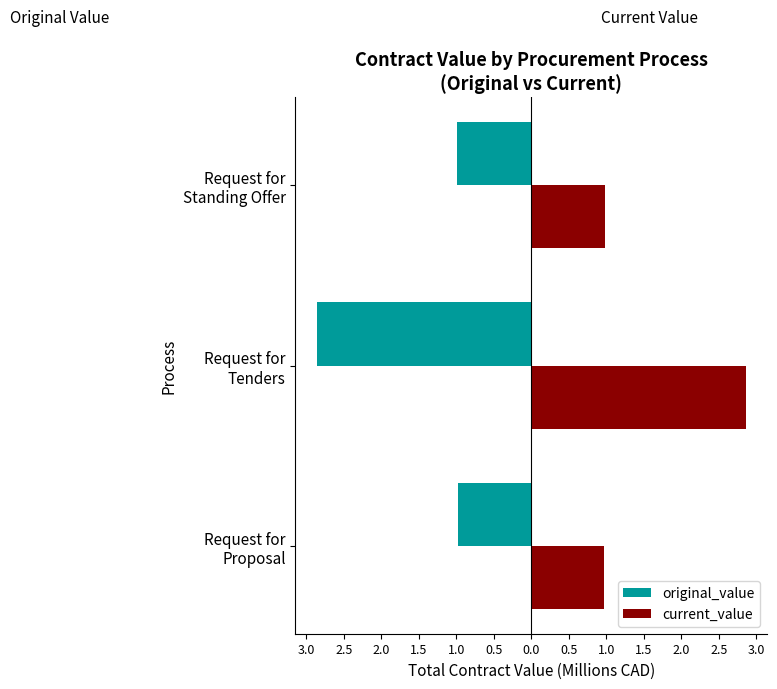

Rank the series by their average value, from lowest to highest.

original_value, current_value